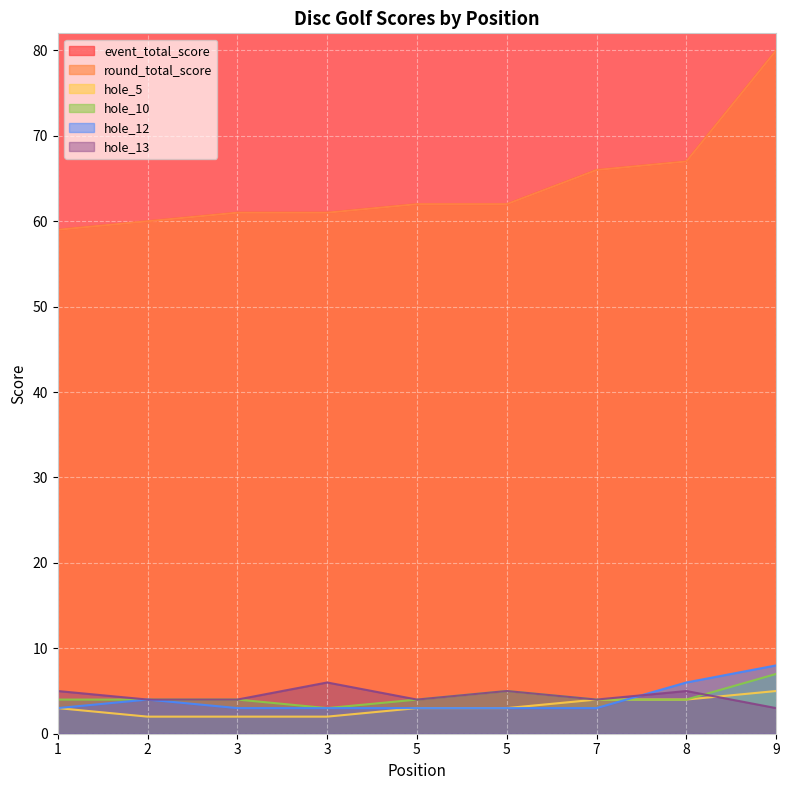

True or false: hole_10 and hole_5 intersect in this chart.

False